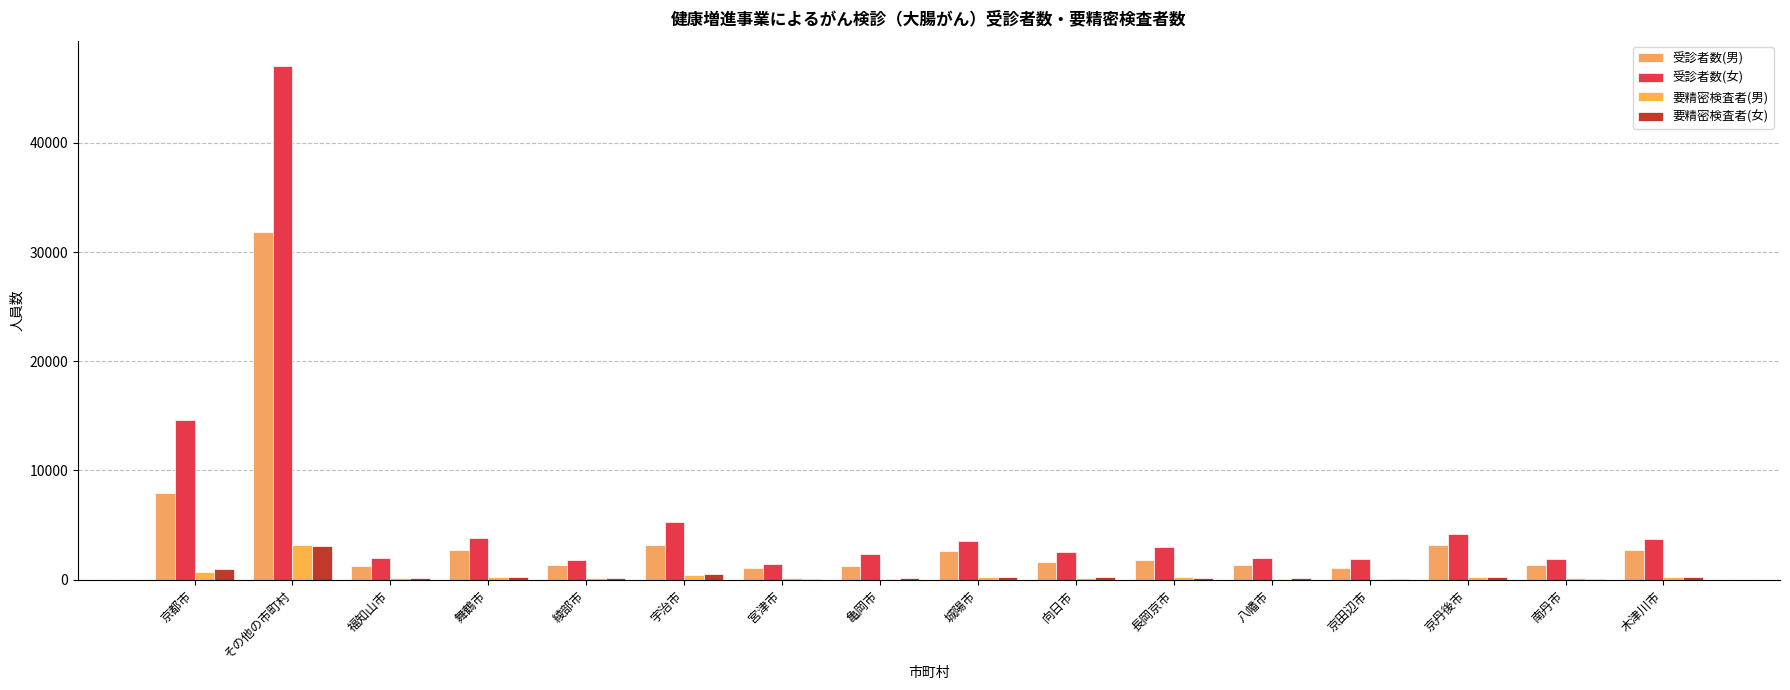

Reading right to left, extract all data points from this chart.

受診者数(男): 木津川市=2759	南丹市=1319	京丹後市=3151	京田辺市=1098	八幡市=1326	長岡京市=1828	向日市=1583	城陽市=2638	亀岡市=1274	宮津市=1076	宇治市=3207	綾部市=1321	舞鶴市=2692	福知山市=1260	その他の市町村=31799	京都市=7906
受診者数(女): 木津川市=3755	南丹市=1888	京丹後市=4209	京田辺市=1852	八幡市=1966	長岡京市=2954	向日市=2557	城陽市=3580	亀岡市=2347	宮津市=1473	宇治市=5271	綾部市=1761	舞鶴市=3780	福知山市=1948	その他の市町村=47009	京都市=14584
要精密検査者(男): 木津川市=219	南丹市=120	京丹後市=277	京田辺市=97	八幡市=94	長岡京市=225	向日市=174	城陽市=268	亀岡市=97	宮津市=116	宇治市=411	綾部市=173	舞鶴市=274	福知山市=111	その他の市町村=3149	京都市=740
要精密検査者(女): 木津川市=204	南丹市=96	京丹後市=229	京田辺市=92	八幡市=134	長岡京市=197	向日市=202	城陽市=236	亀岡市=118	宮津市=85	宇治市=482	綾部市=153	舞鶴市=257	福知山市=111	その他の市町村=3084	京都市=953